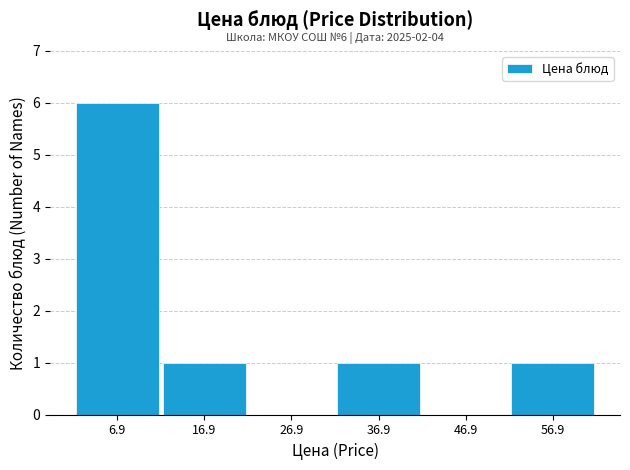

Which range on the x-axis has the tallest bar?

2 to 12